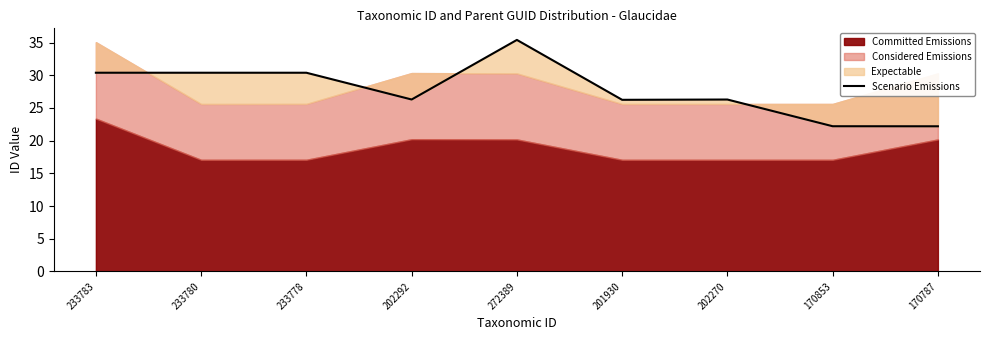

Rank the categories by value from highest to lowest.

272389, 233783, 233780, 233778, 202292, 202270, 201930, 170853, 170787